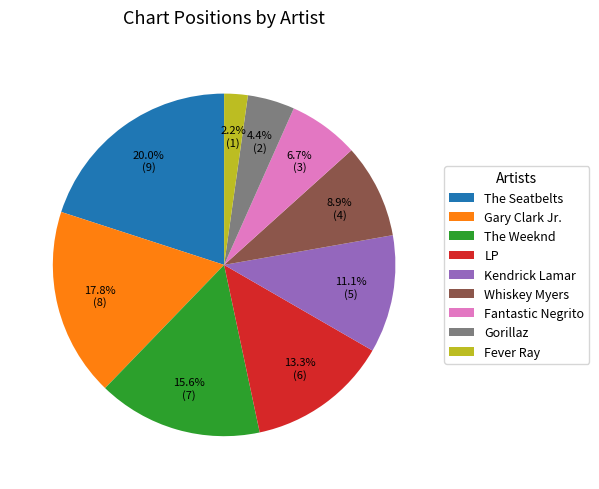

Is Fantastic Negrito the majority of the pie?

No